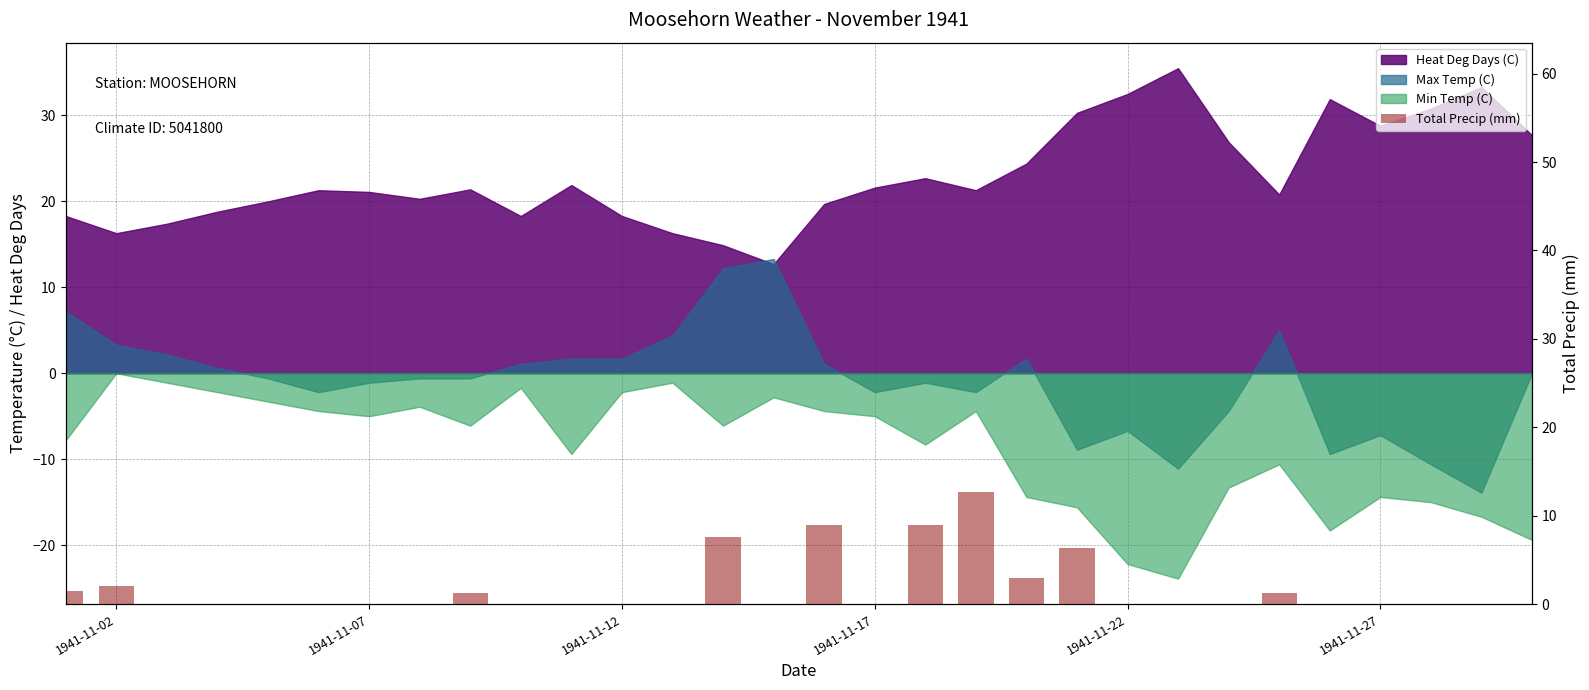

Is it true that the value at 1941-11-22 is 8.2?

False